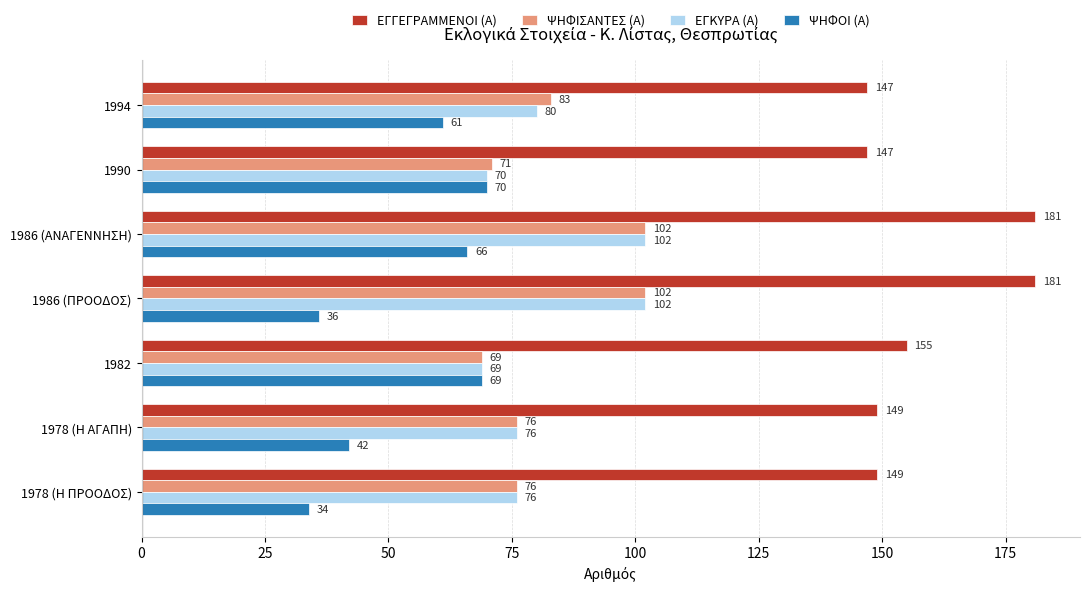

Which series has the widest spread of values?

ΨΗΦΟΙ (Α)